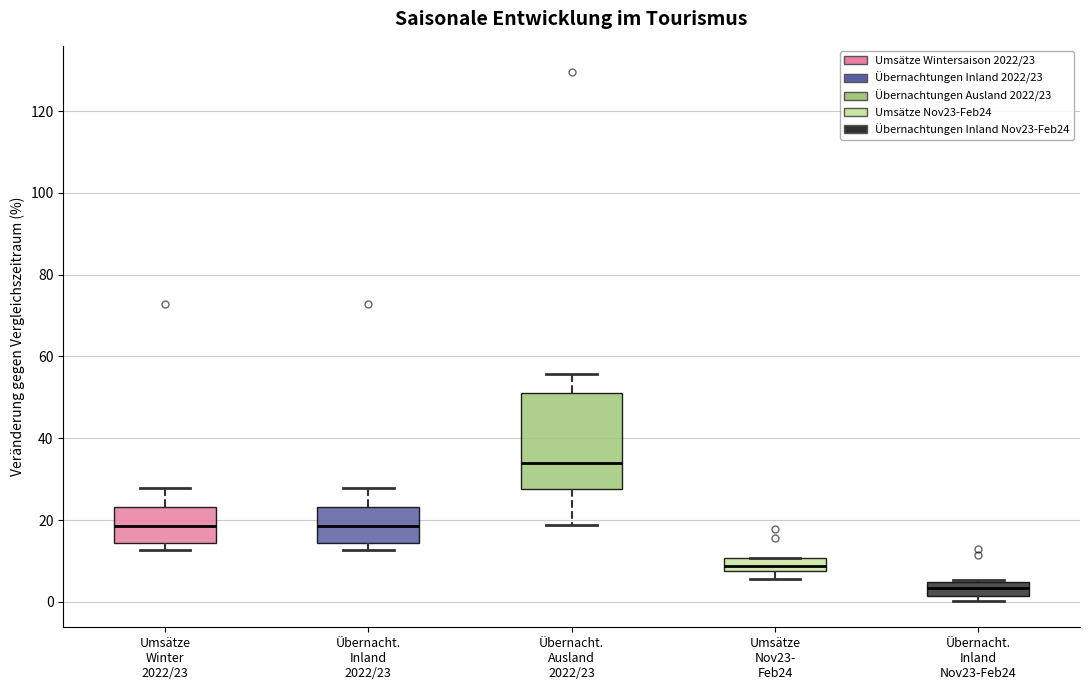

Reading left to right, read every box against the y-axis: the position of its median line, the range the box covers, and the ends of its whiskers. The values are not printed on the chart, so give them approximately, as read against the axis.

Umsätze Winter 2022/23: median 18, box 14 to 24, whiskers 12 to 28
Übernacht. Inland 2022/23: median 18, box 14 to 24, whiskers 12 to 28
Übernacht. Ausland 2022/23: median 34, box 28 to 52, whiskers 18 to 56
Umsätze Nov23- Feb24: median 8 (inside the box), box 8 to 10, whiskers 6 to 10
Übernacht. Inland Nov23-Feb24: median 4 (inside the box), box 2 to 4, whiskers 0 to 6